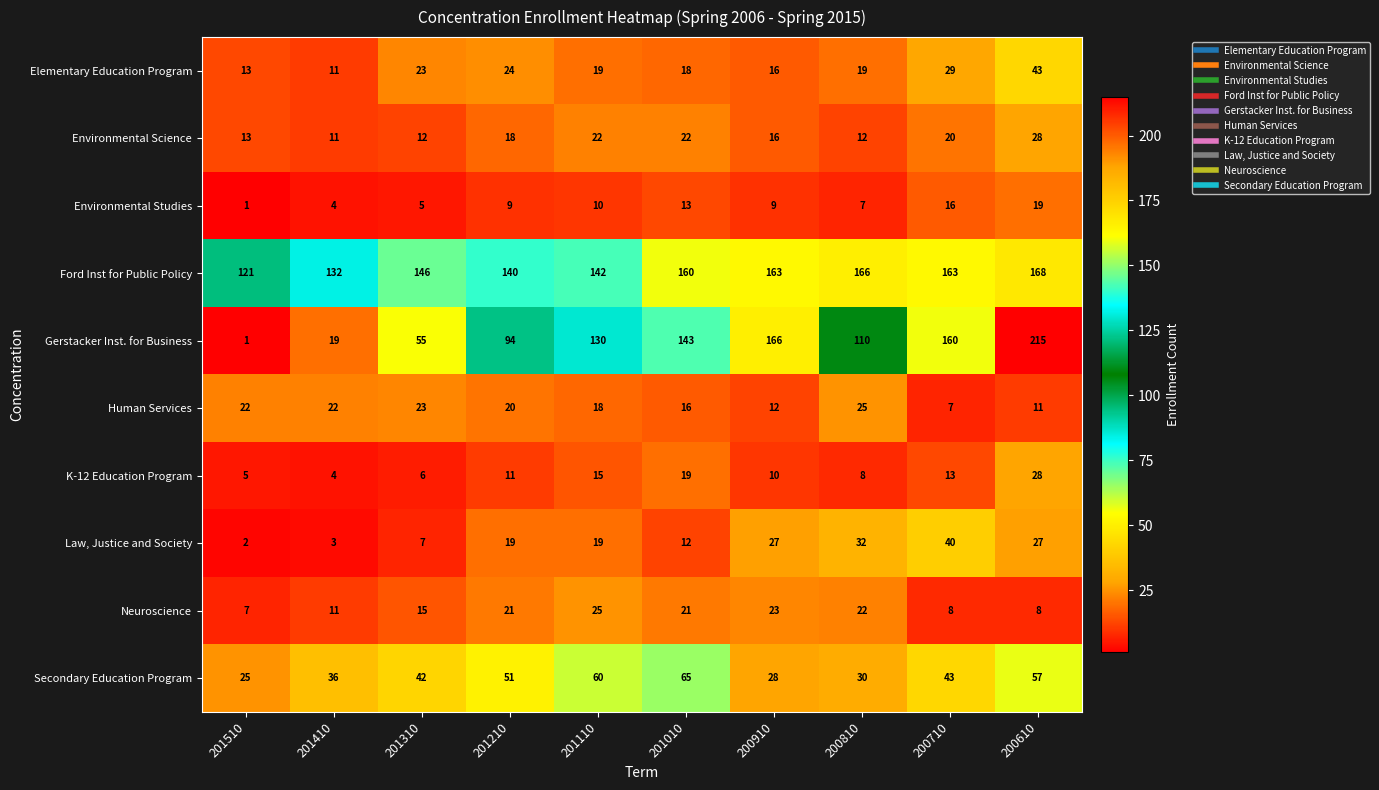

Which series has the largest range (max minus min)?

Gerstacker Inst. for Business